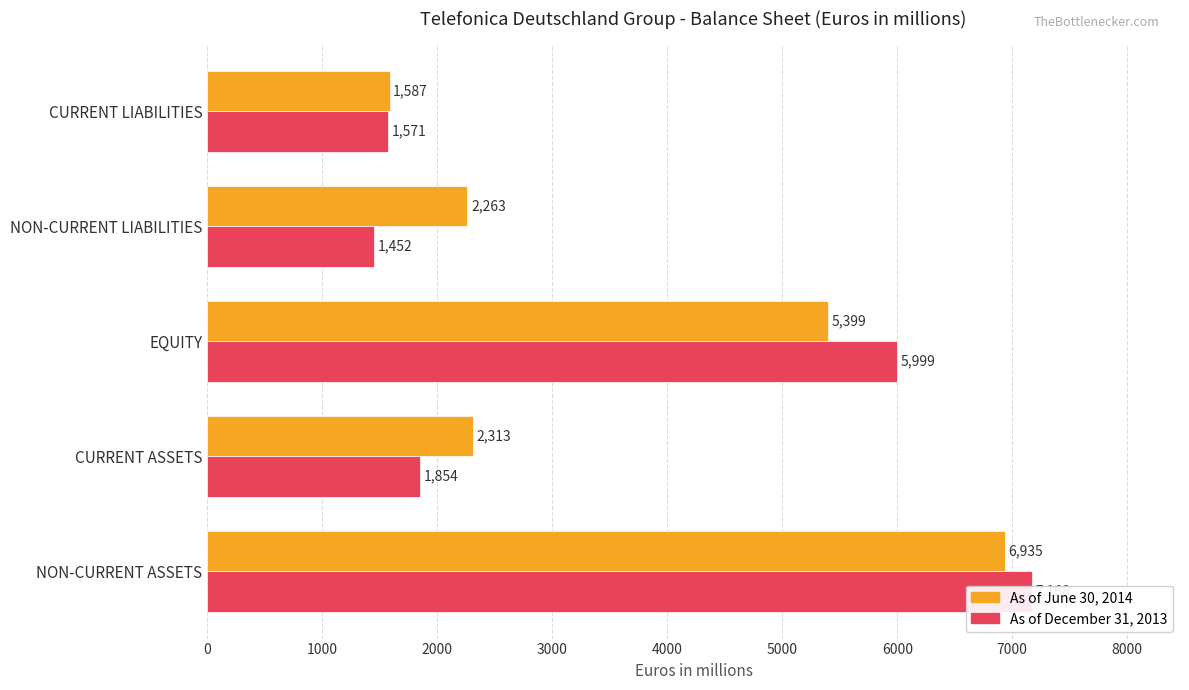

What is the highest value of the 2014 Value series?

6935